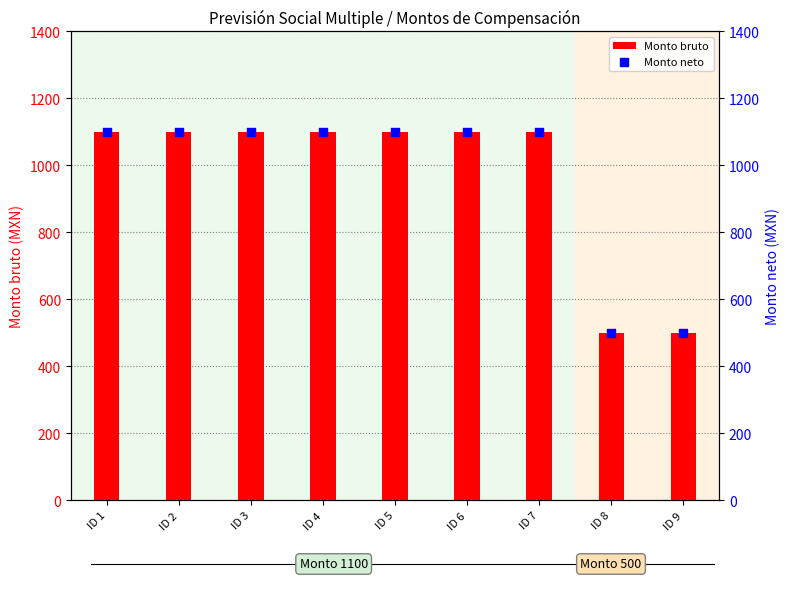

Is the value of Monto neto at ID 8 greater than the value of Monto bruto at ID 5?

No